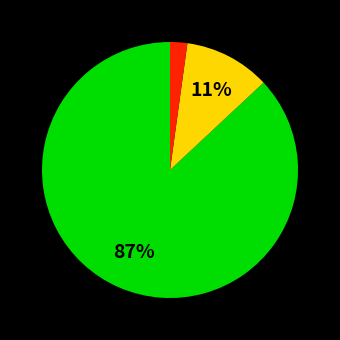

To the nearest percent, what is the difference between the largest and smallest slice percentages?

85%